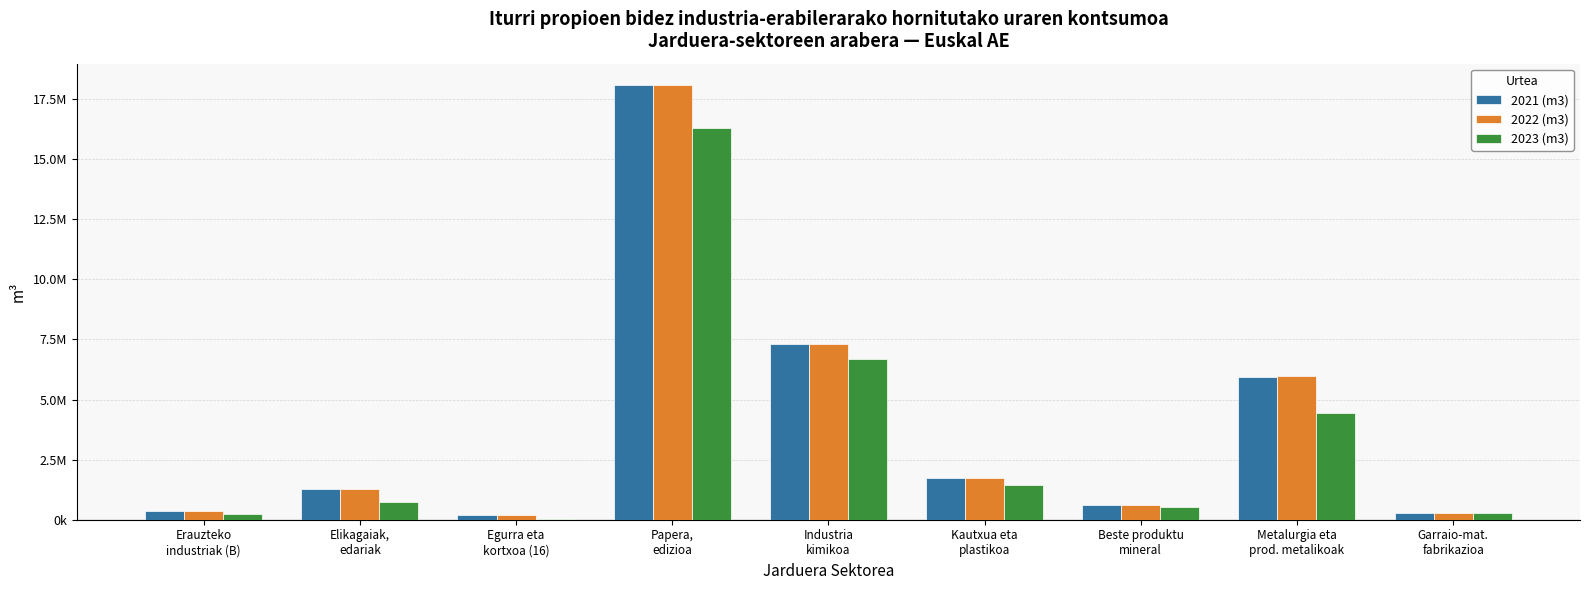

Does the chart contain stacked bars?

No